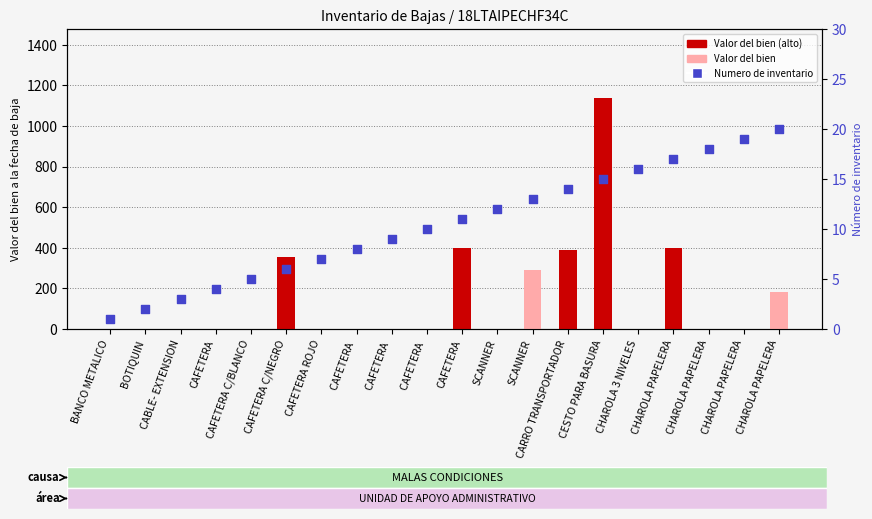

What are all the series names shown in the legend?

Valor del bien, Numero de inventario